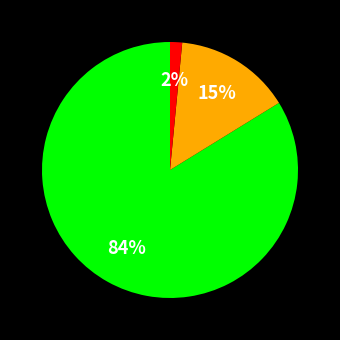

To the nearest percent, what is the average slice percentage?

33%